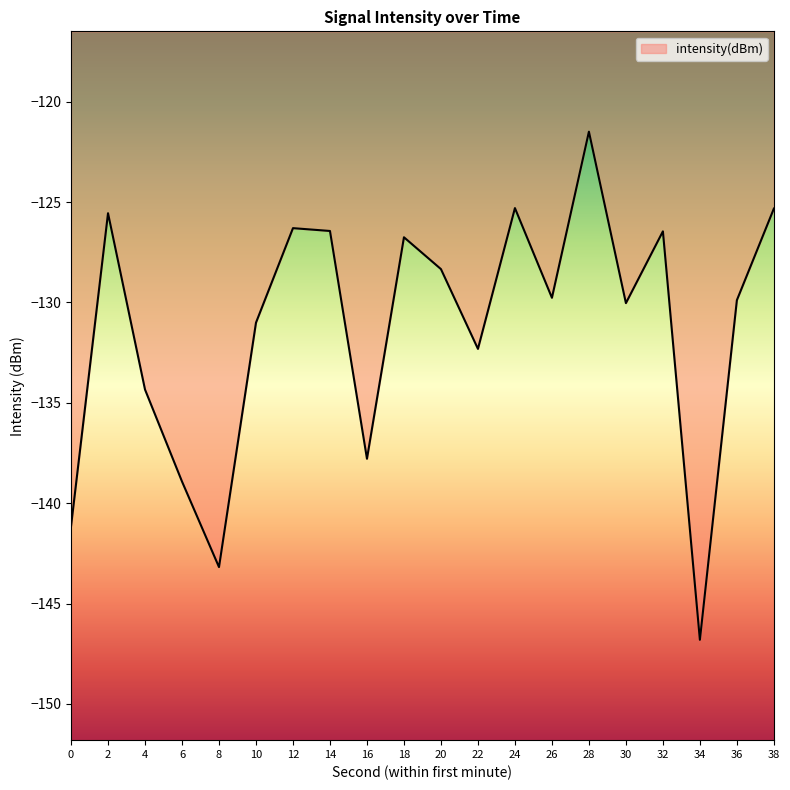

What is the average value?

-131.4